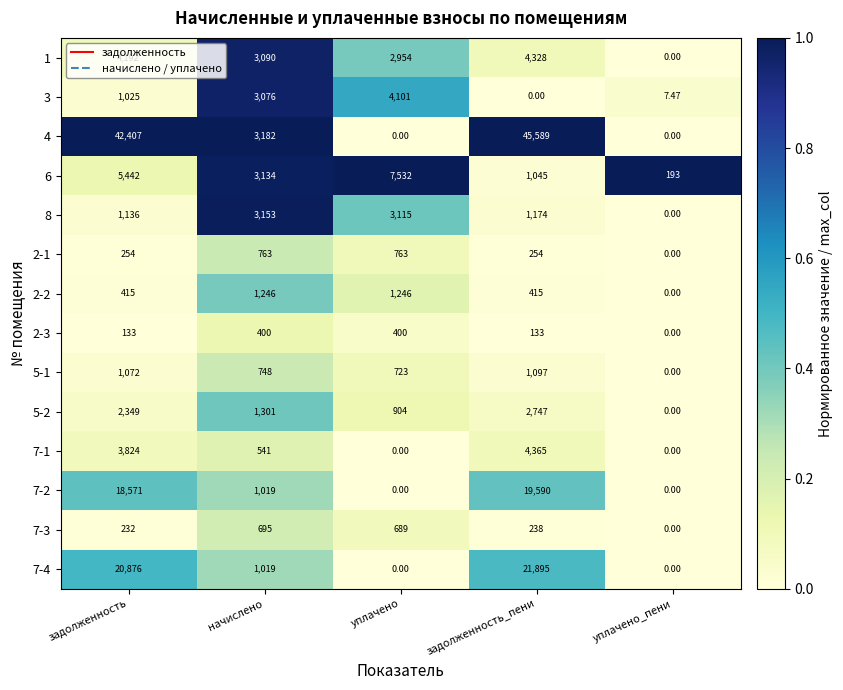

Where is 5-2 nearest to the value 1373?

начислено